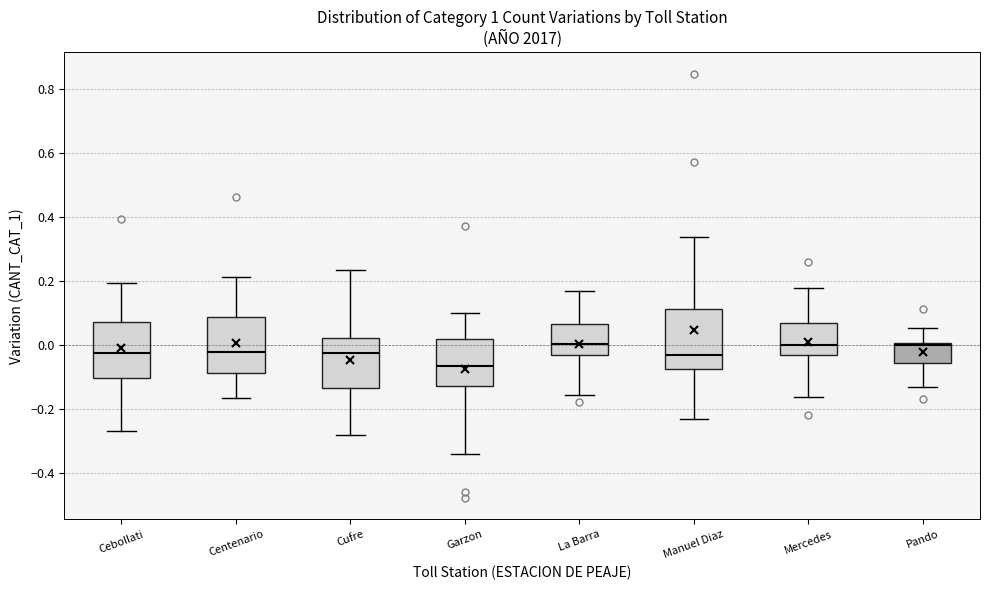

Reading left to right, transcribe this box plot: for each box, give where its median line is, the range the box spans, and where its two whiskers end, as read against the y-axis. The values are not printed on the chart, so give them approximately, as read against the axis.

Cebollati: median -0.02, box -0.10 to 0.08, whiskers -0.26 to 0.20
Centenario: median -0.02, box -0.08 to 0.08, whiskers -0.16 to 0.22
Cufre: median -0.02, box -0.14 to 0.02, whiskers -0.28 to 0.24
Garzon: median -0.06, box -0.12 to 0.02, whiskers -0.34 to 0.10
La Barra: median 0.00, box -0.04 to 0.06, whiskers -0.16 to 0.16
Manuel Diaz: median -0.02, box -0.08 to 0.12, whiskers -0.22 to 0.34
Mercedes: median 0.00, box -0.02 to 0.06, whiskers -0.16 to 0.18
Pando: median 0.00 (just below the box's upper edge), box -0.06 to 0.00, whiskers -0.14 to 0.06